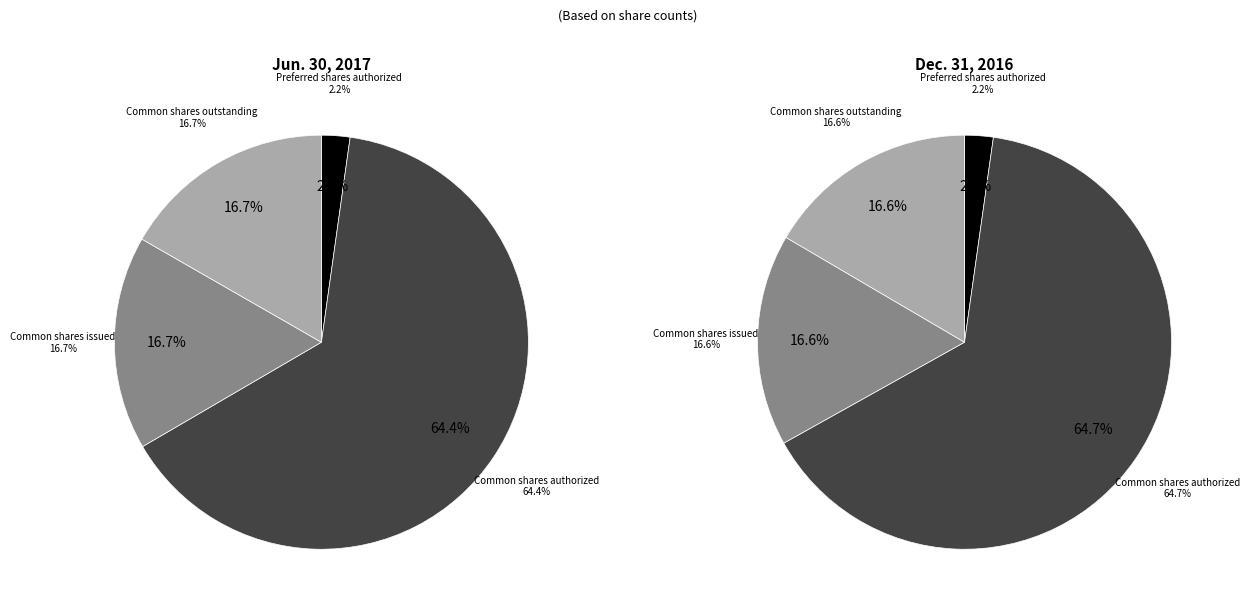

To the nearest percent, what is the difference between the Common shares authorized and Preferred shares authorized slice percentages?

62%